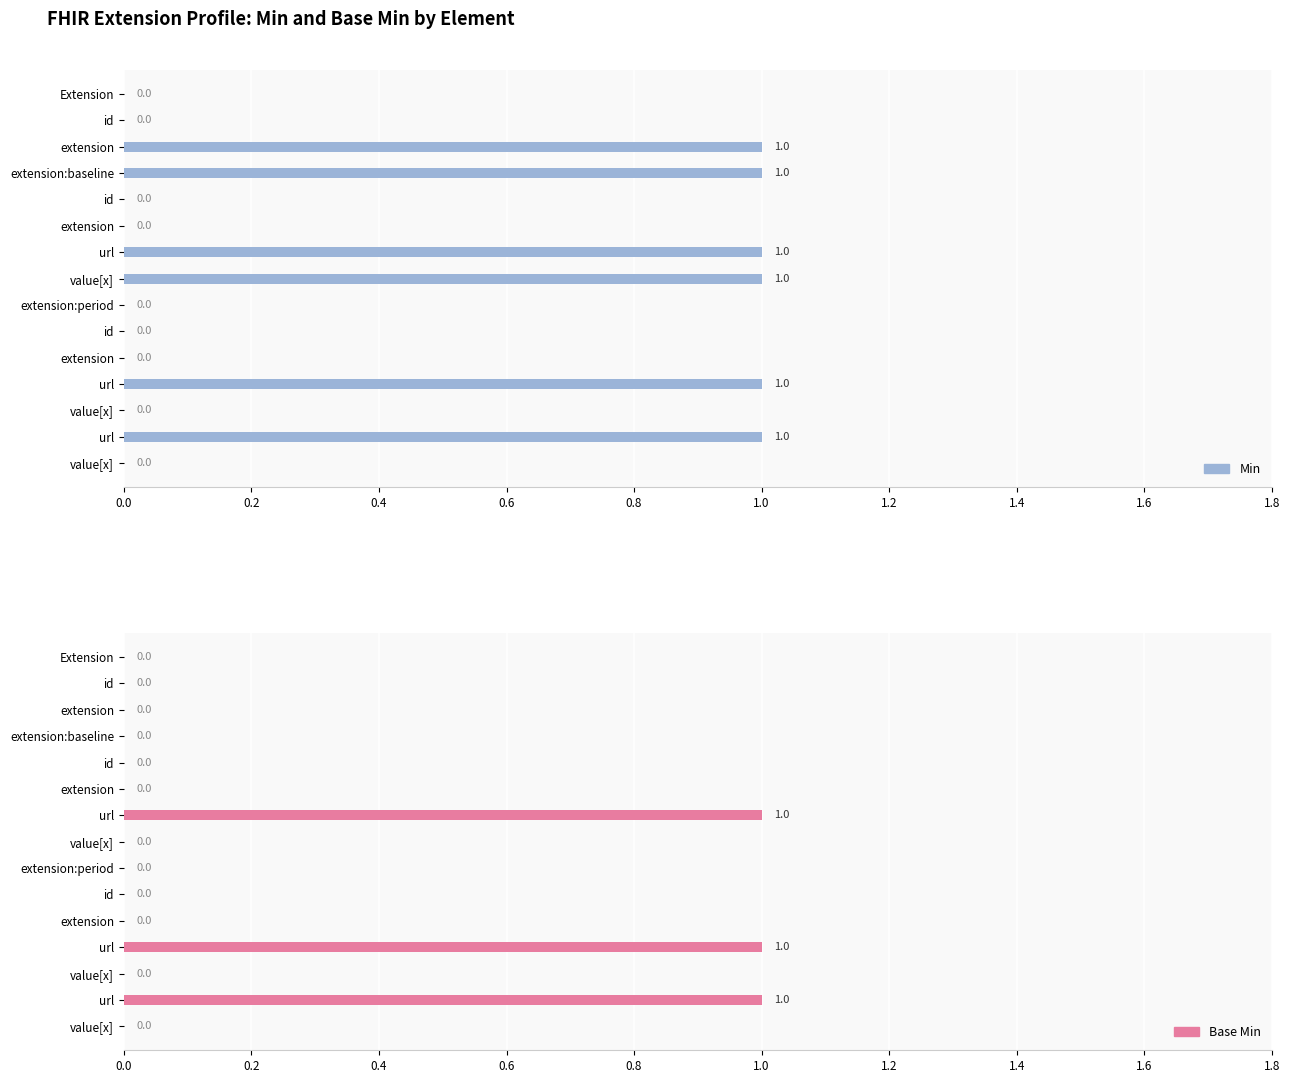

List the series in order of their overall mean, highest first.

Min, Base Min